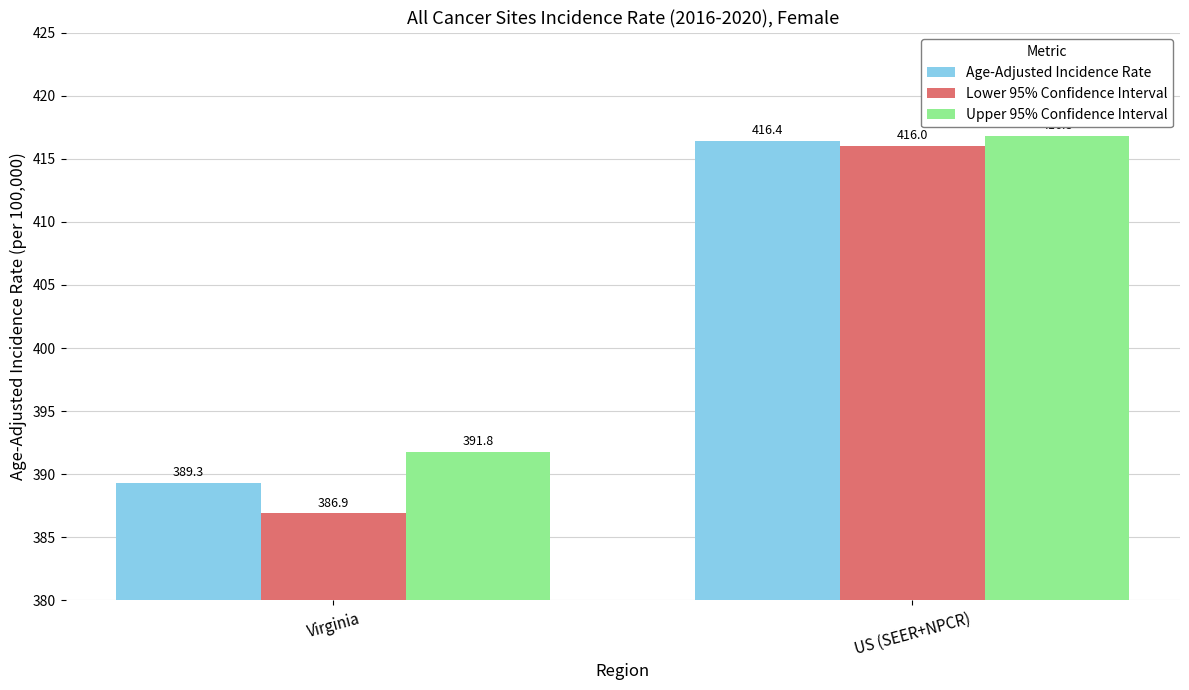

What is the maximum value for Upper 95% Confidence Interval?

416.8